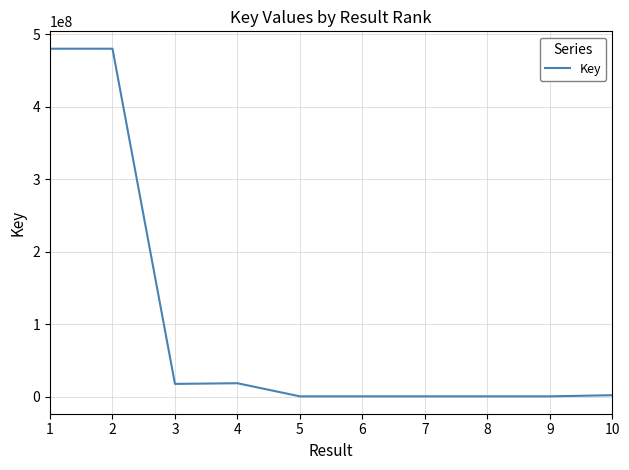

The value at 2 is 267667612. True or false?

False